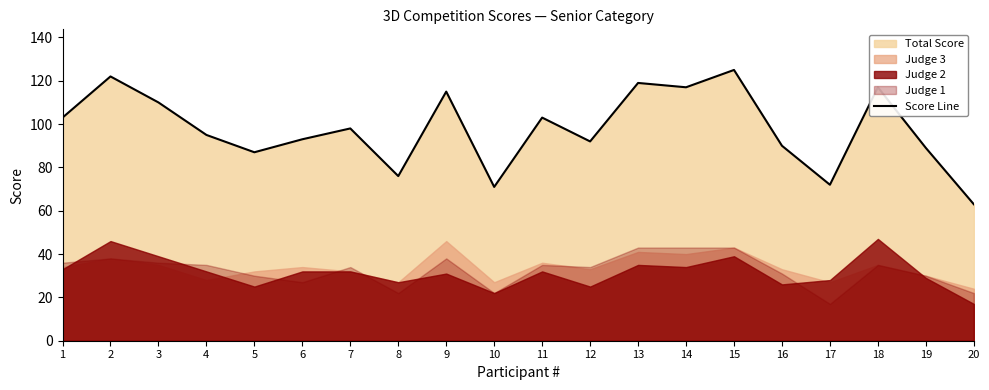

The value at 14 is 117. True or false?

True